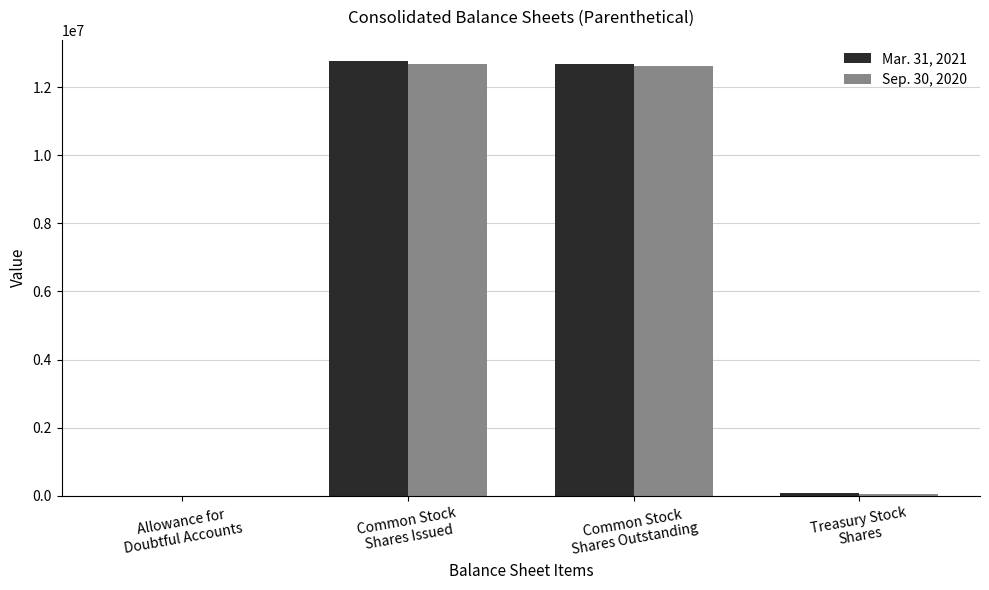

What is the greatest value displayed?

12758078